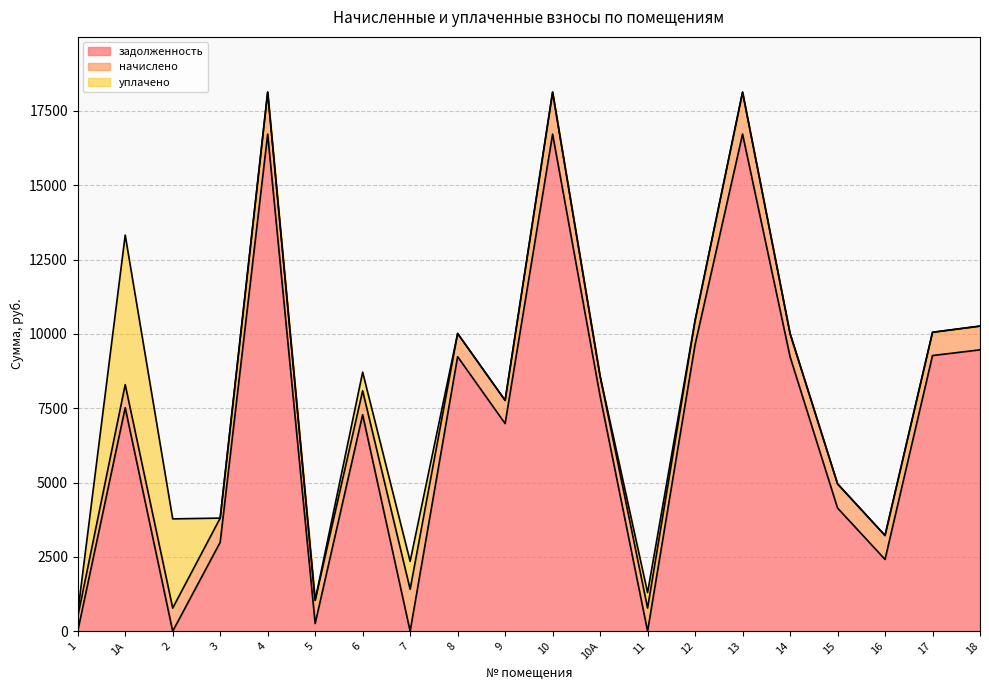

Which series changed the most between 7 and 16?

задолженность